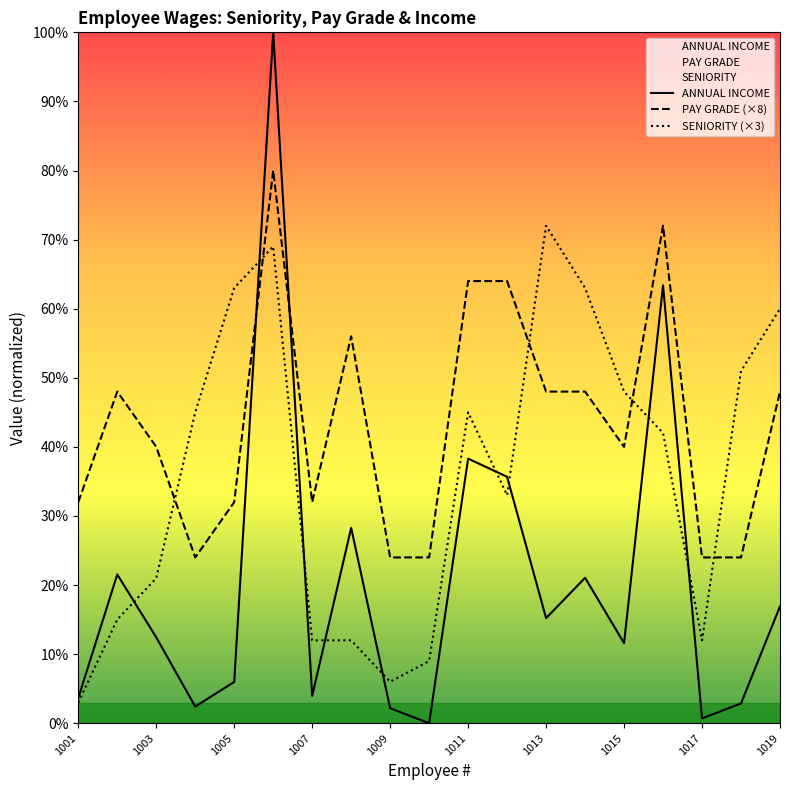

Rank the series by their average value, from highest to lowest.

PAY GRADE (×8), SENIORITY (×3), ANNUAL INCOME